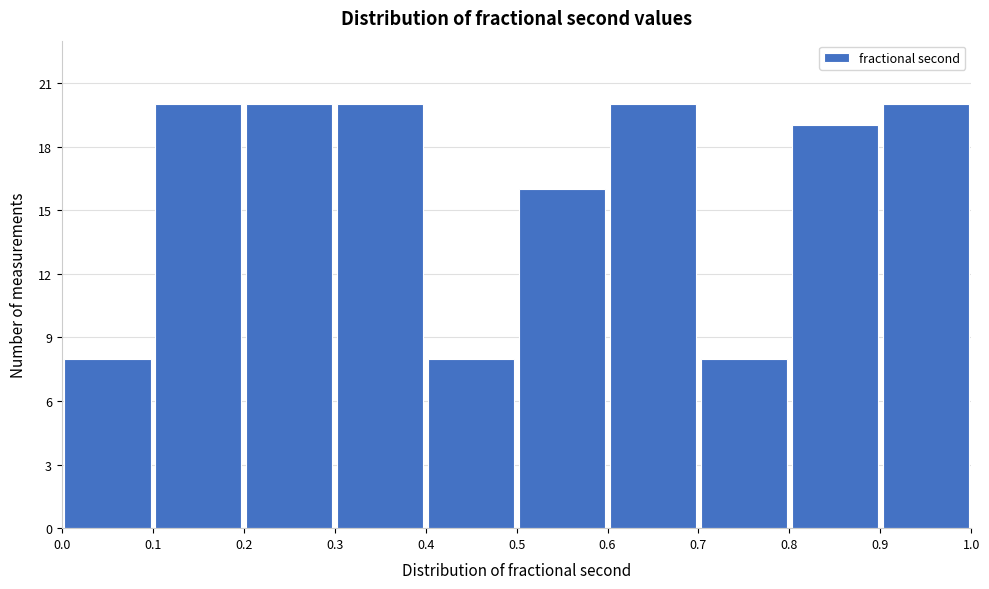

Reading left to right, list every bar in this chart as the range it spans on the x-axis followed by its height. The values are not printed on the chart, so give them approximately, as read against the axis.

0.0 to 0.1: 8
0.1 to 0.2: 20
0.2 to 0.3: 20
0.3 to 0.4: 20
0.4 to 0.5: 8
0.5 to 0.6: 16
0.6 to 0.7: 20
0.7 to 0.8: 8
0.8 to 0.9: 19
0.9 to 1.0: 20